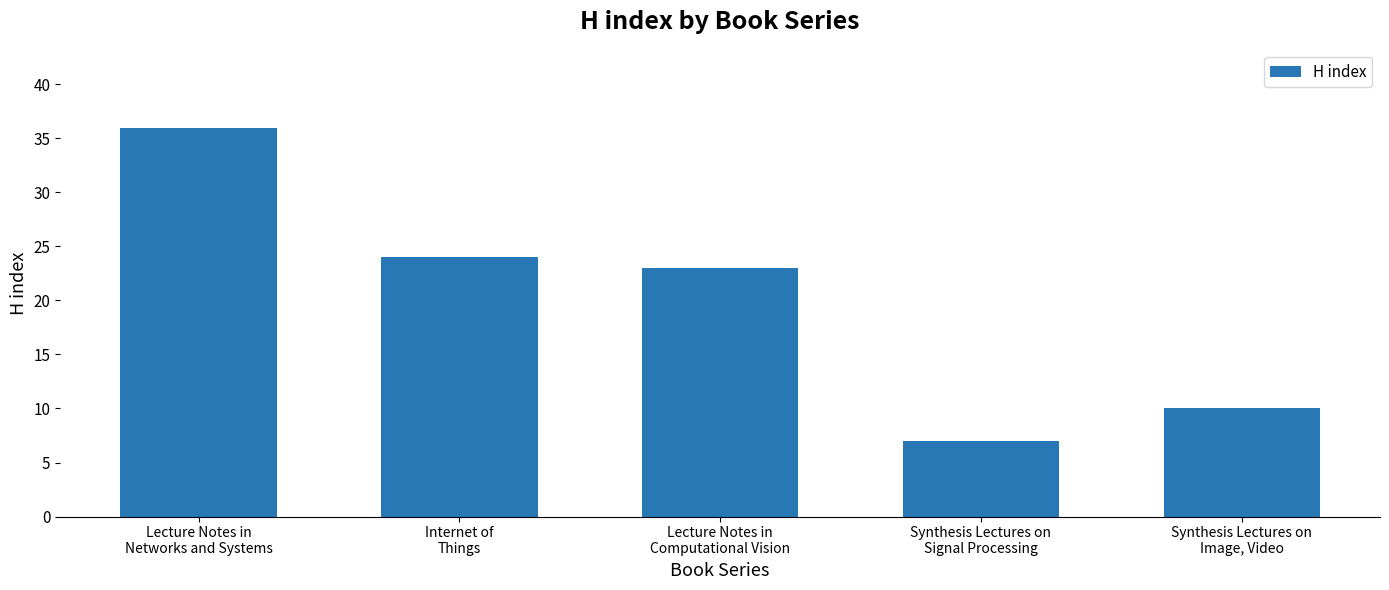

What is the difference between the second highest and second lowest values?

14